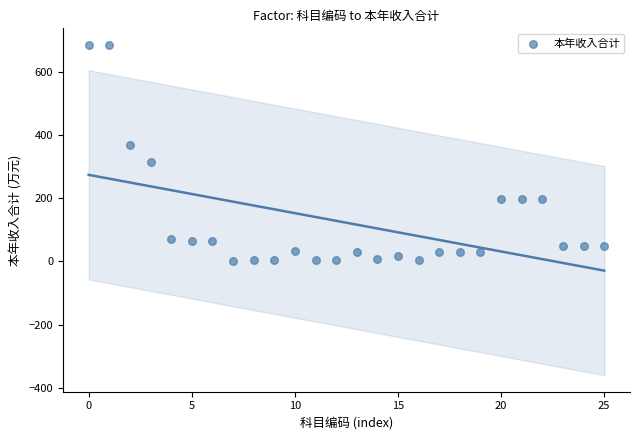

What is the range of Y values (max minus min)?

684.5